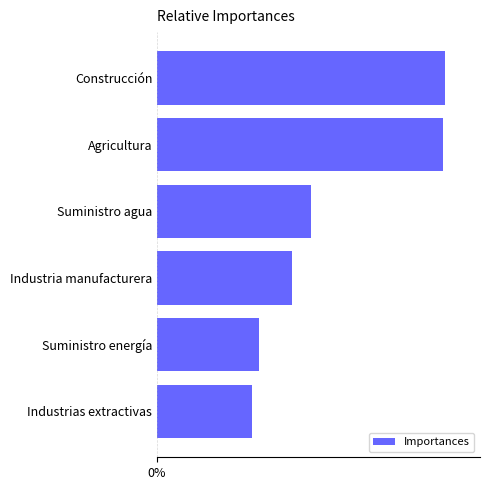

What is the average value?

3.3